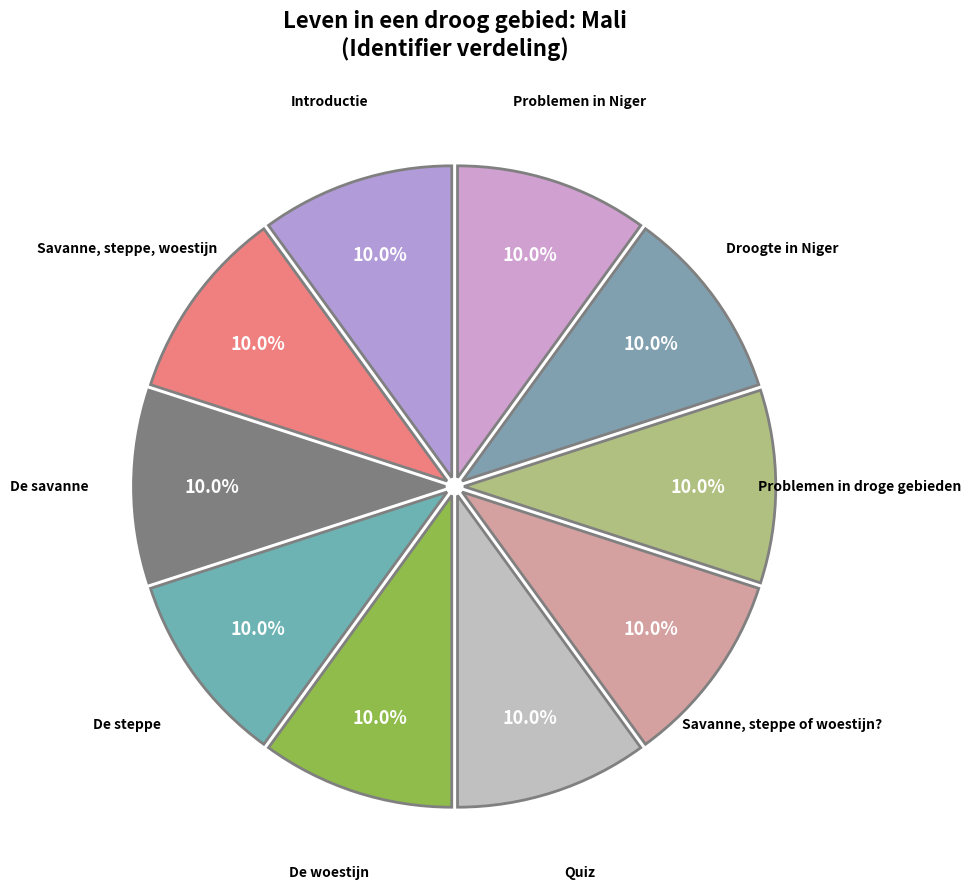

To the nearest percent, what percentage of the pie is Problemen in Niger?

10%